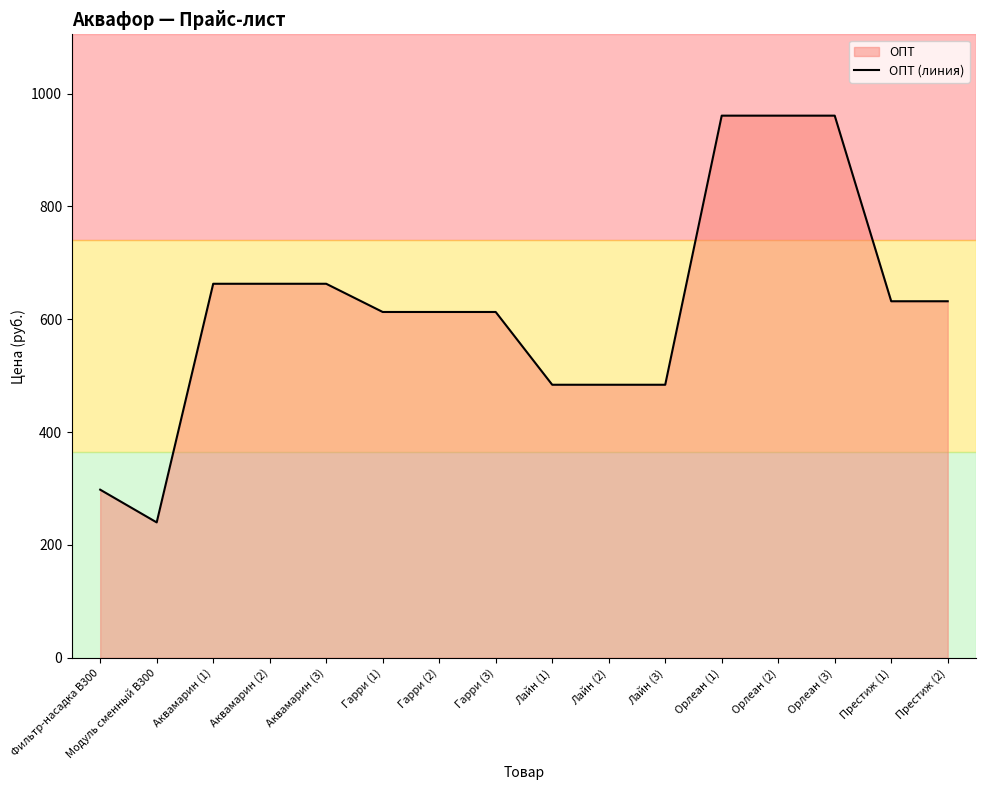

The value at Аквамарин (1) is 663. True or false?

True